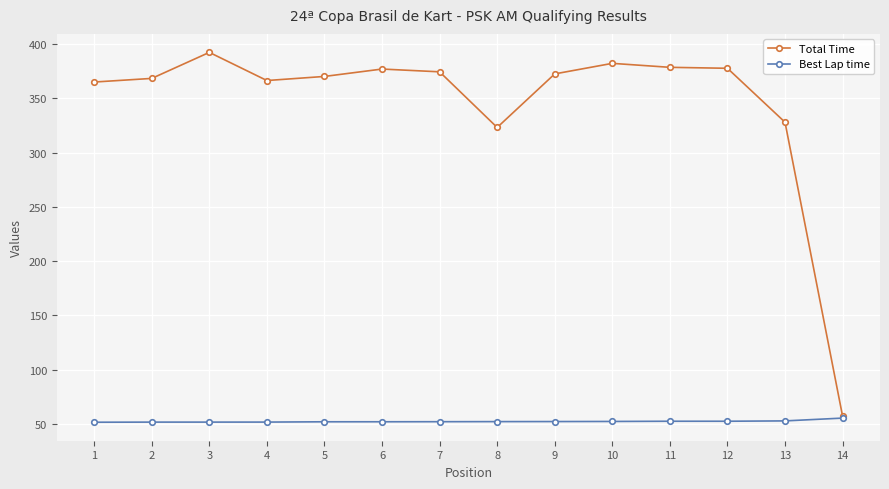

What is the maximum value shown in the chart?

392.4